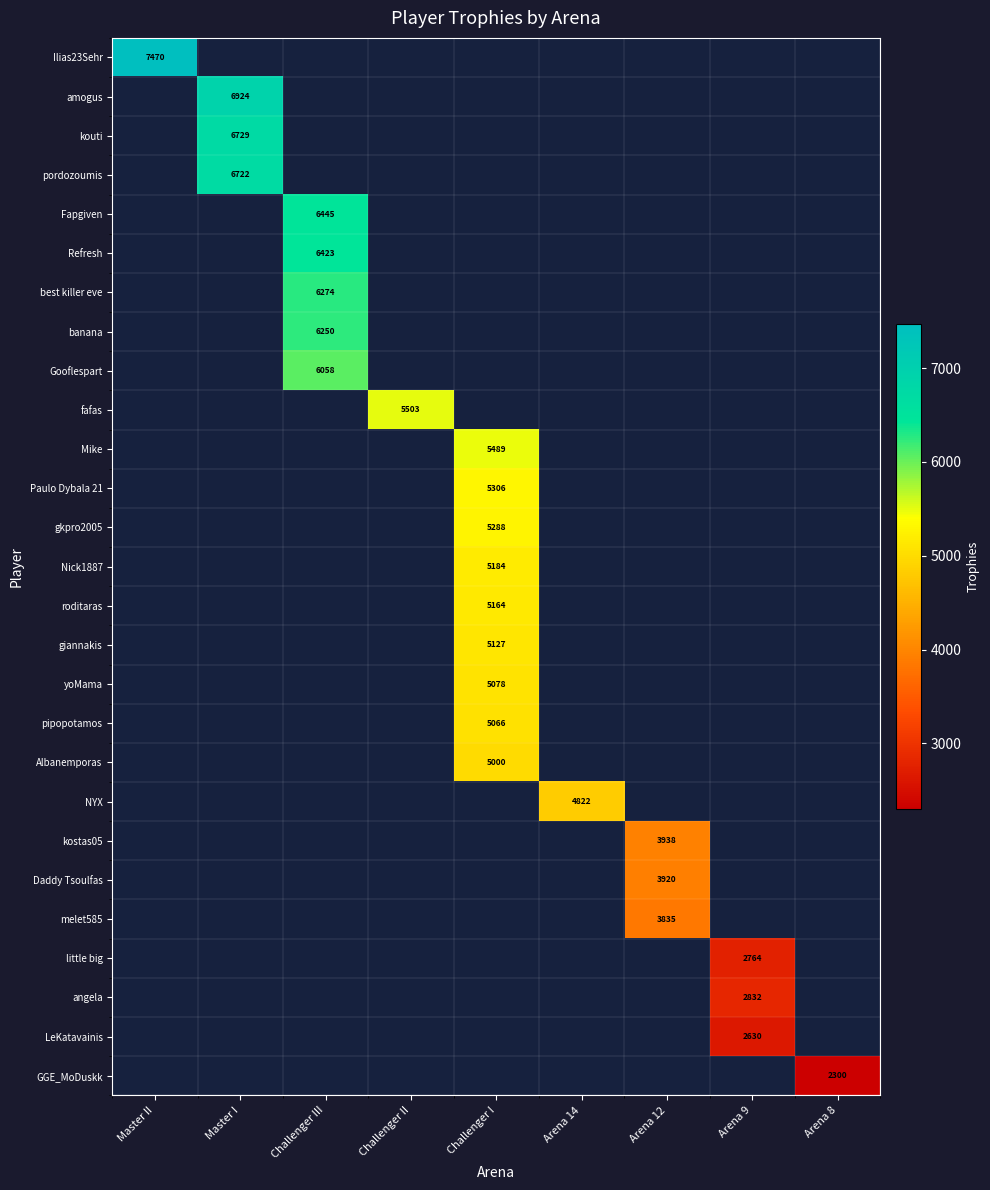

True or false: roditaras has a value of 5164 at Challenger I.

True